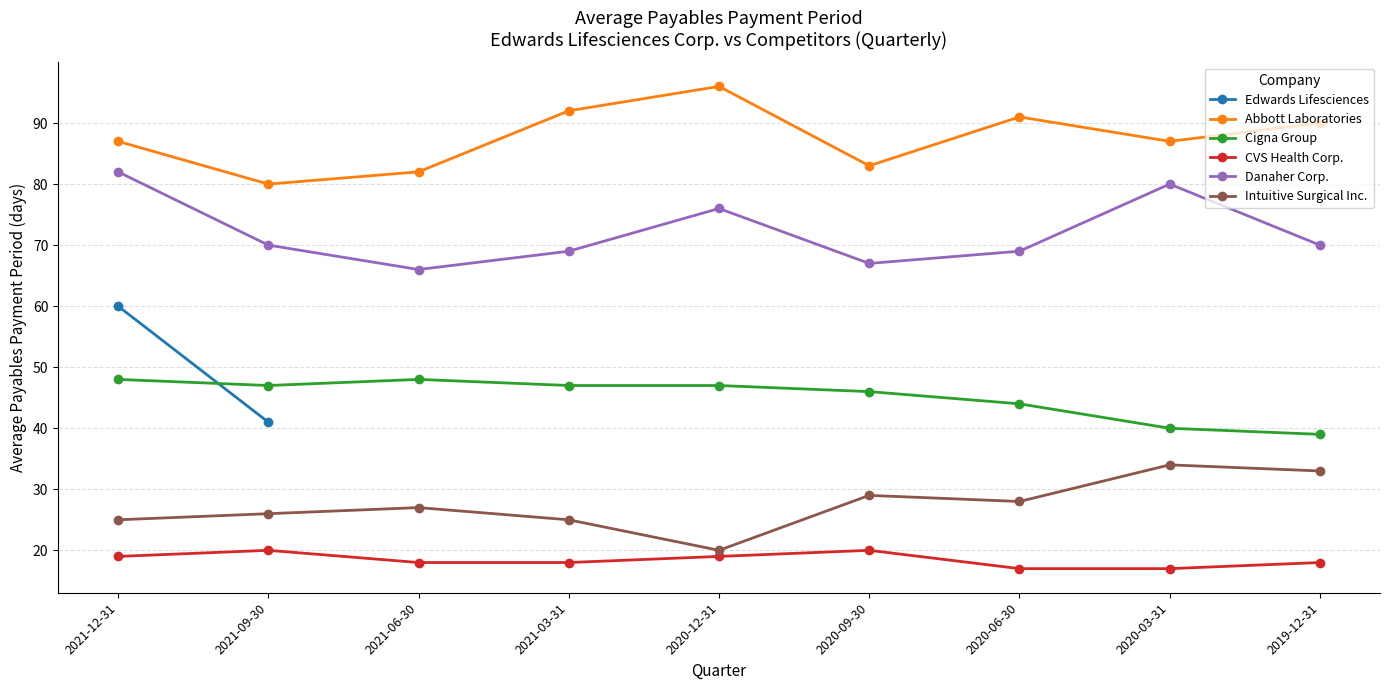

How many categories are shown in the chart?

9